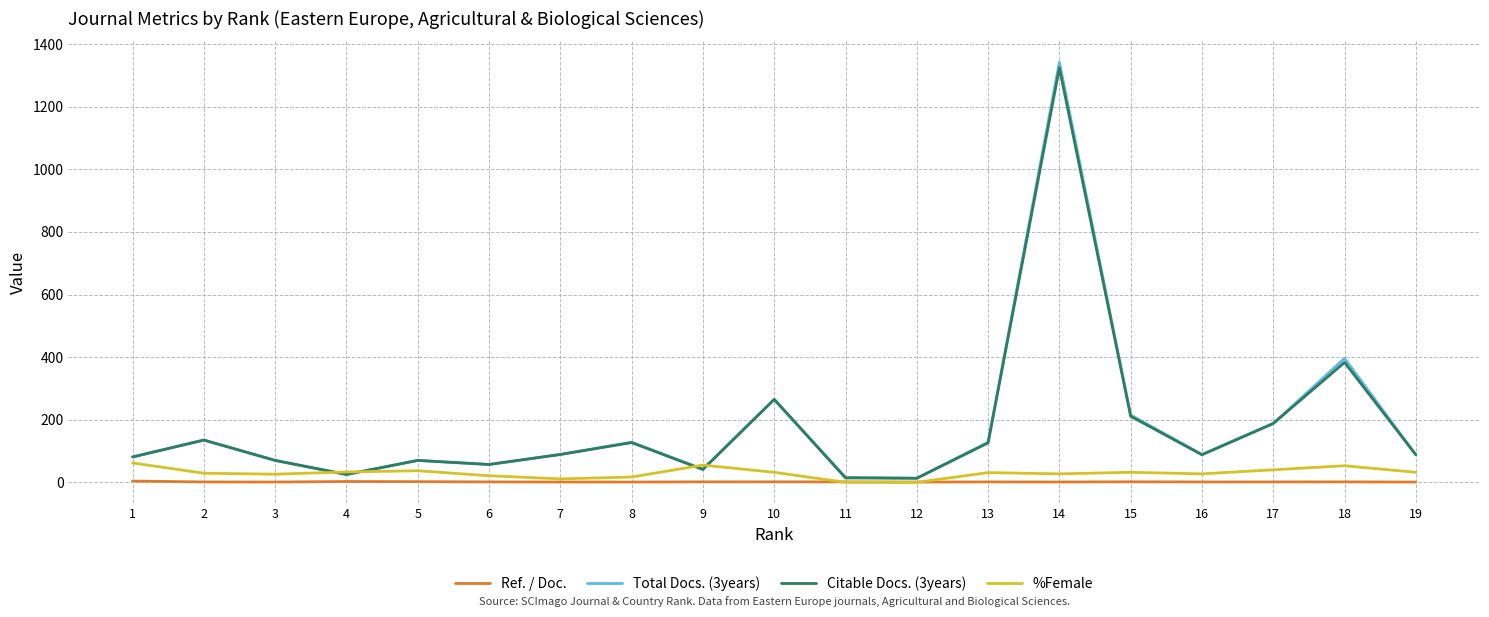

Which series has the largest range (max minus min)?

Total Docs. (3years)